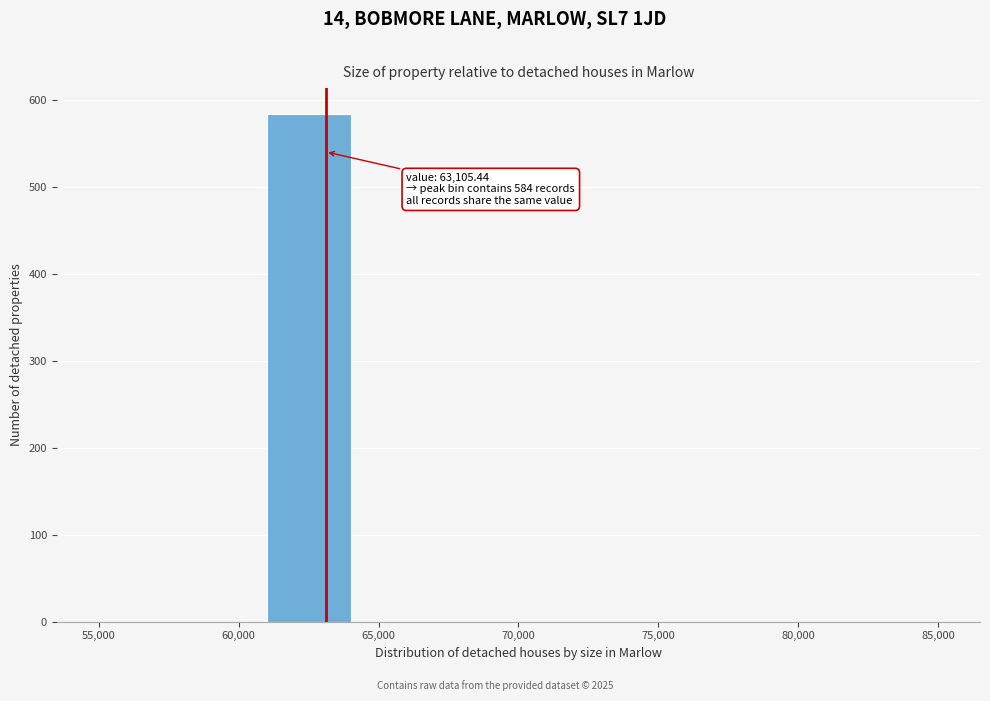

Over which range of the x-axis is the bar tallest?

61000 to 64000